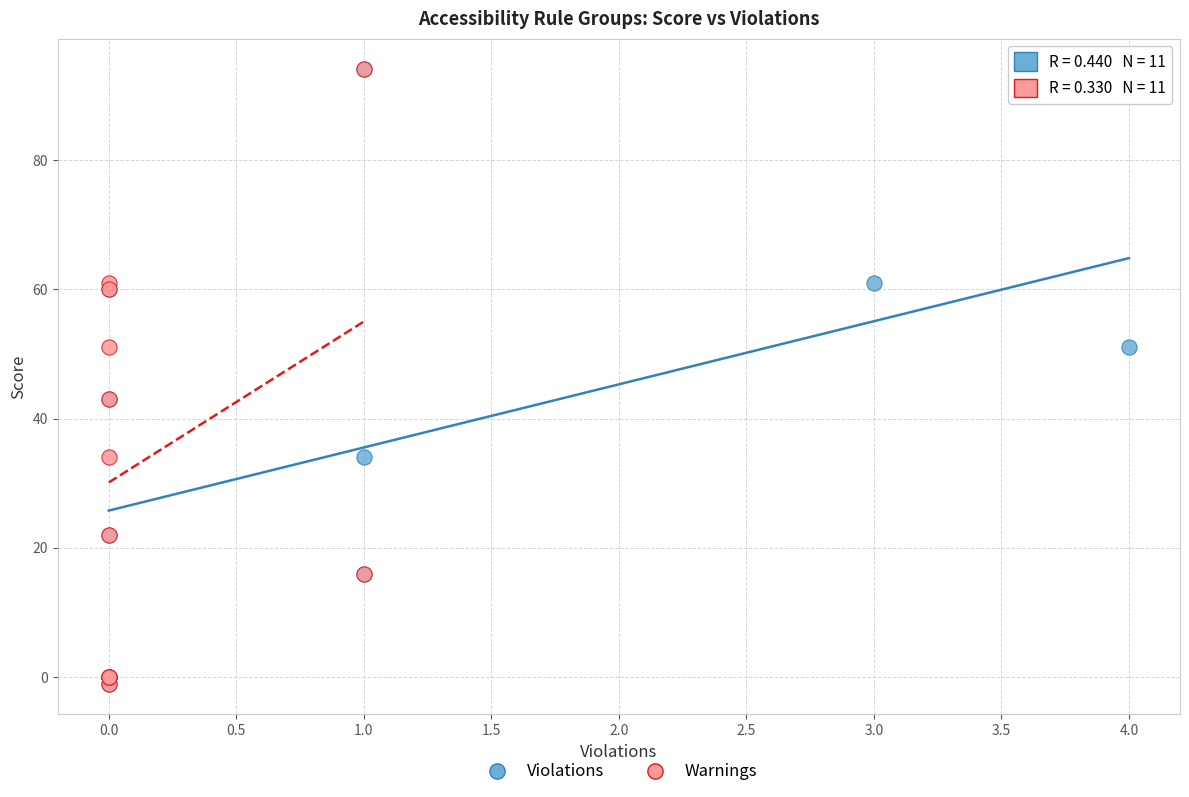

What are all the series names shown in the legend?

Violations, Warnings